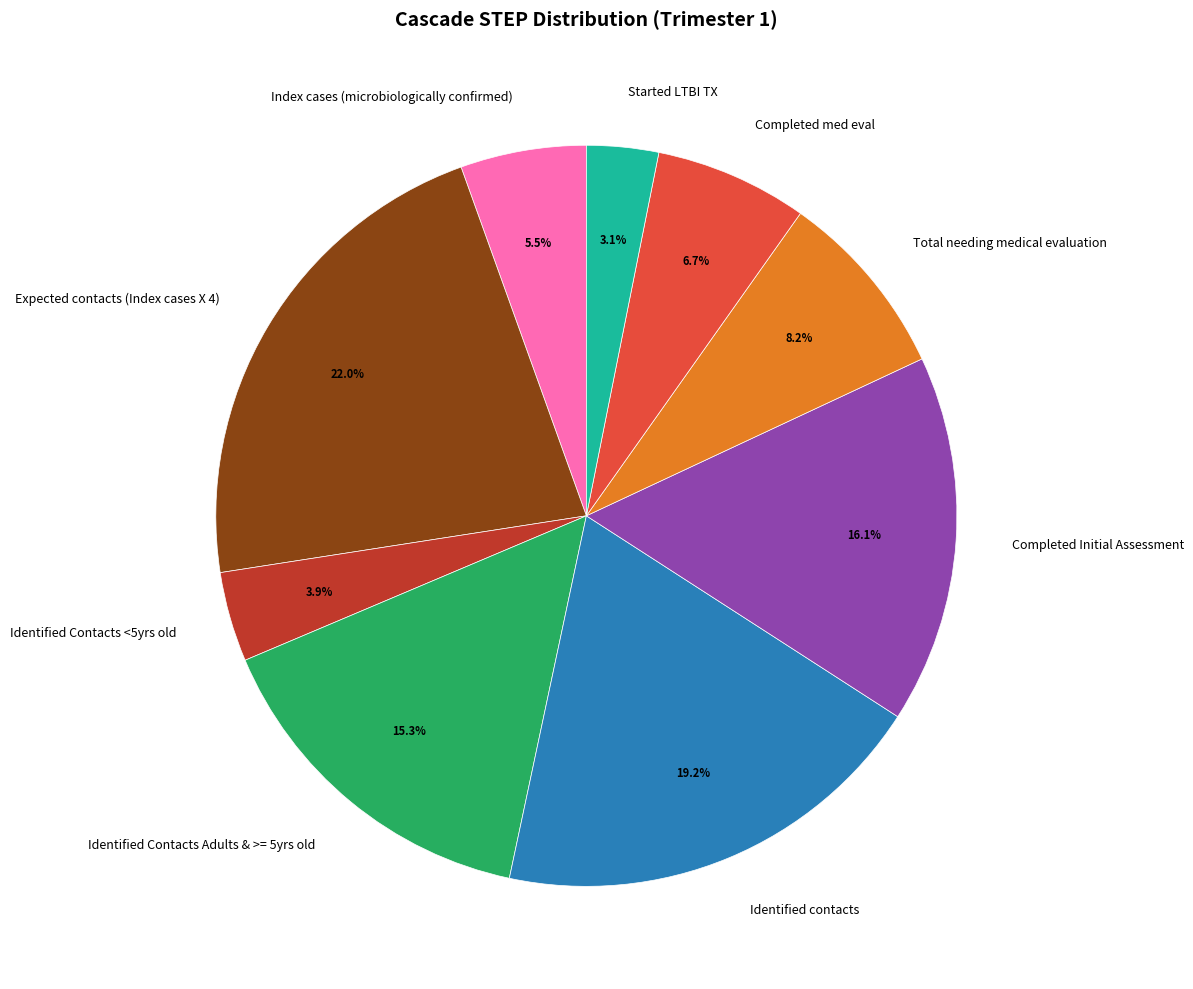

True or false: Identified Contacts Adults & >= 5yrs old accounts for 15% of the total.

True